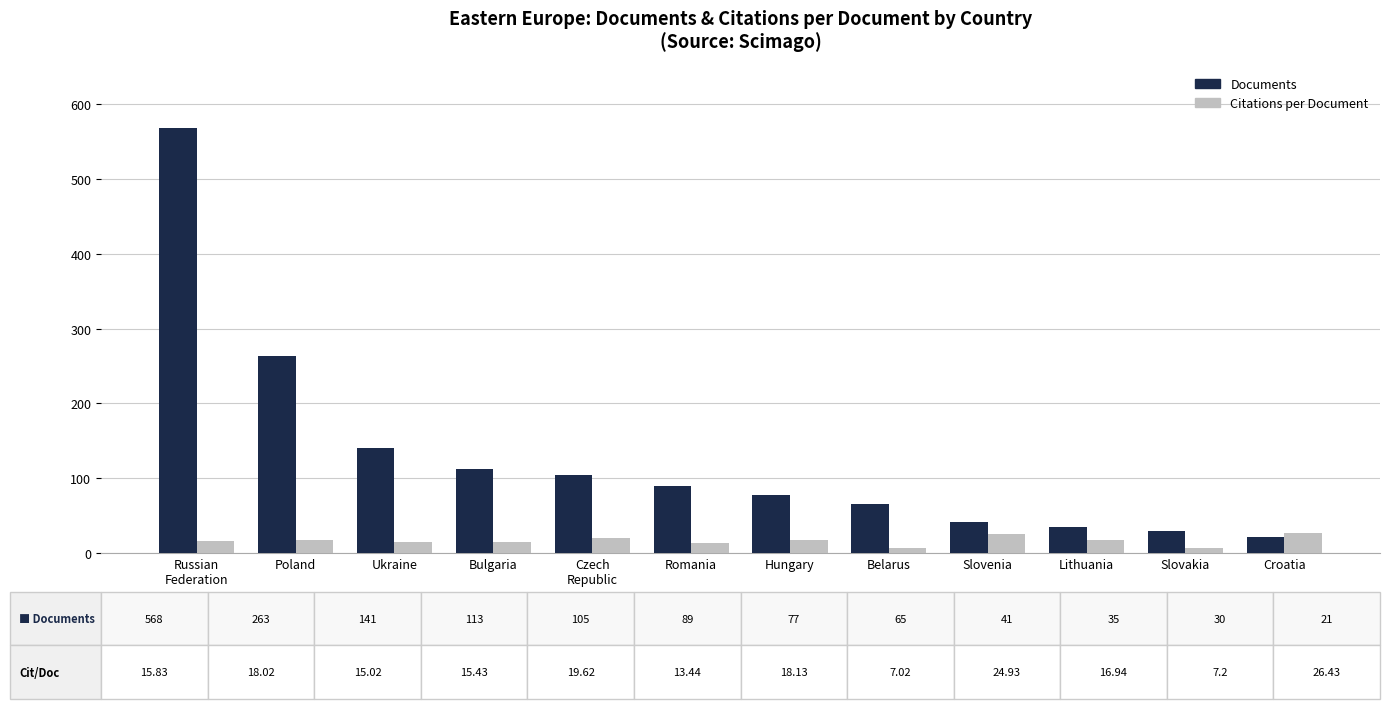

How many bars are there in each group?

2